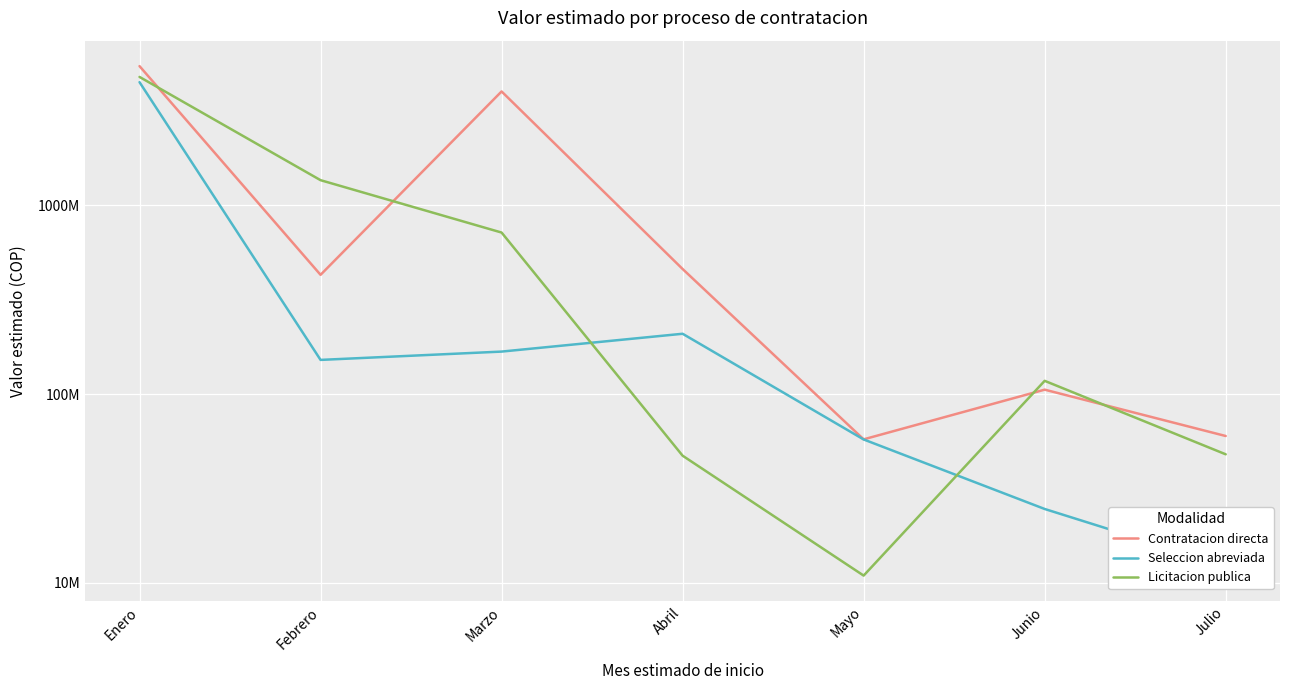

Which series has the largest range (max minus min)?

Contratacion directa